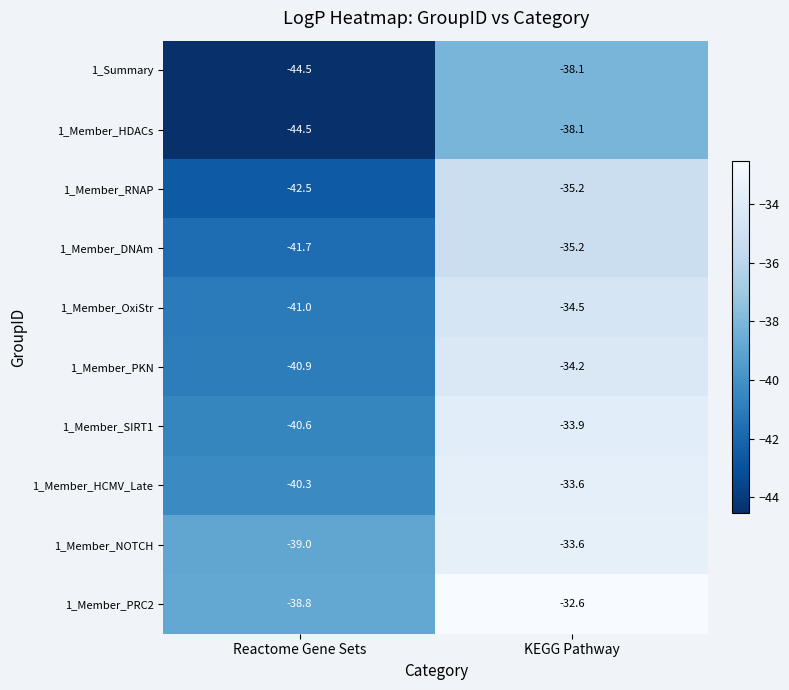

What is the total value across all series at Reactome Gene Sets?

-413.8